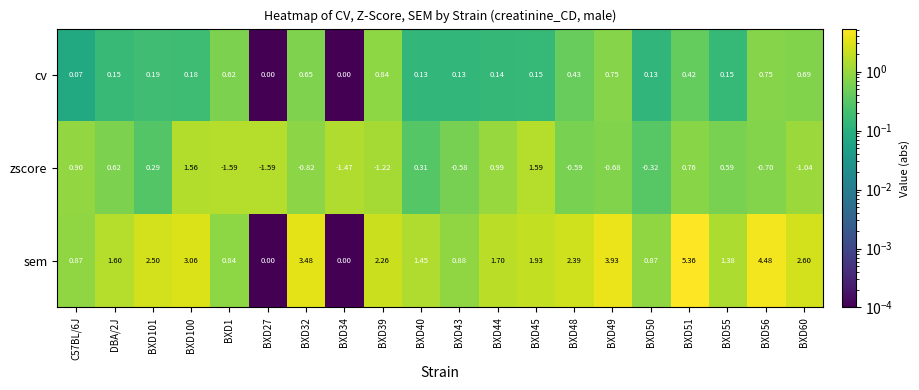

Is the value of cv at DBA/2J greater than the value of zscore at BXD39?

Yes